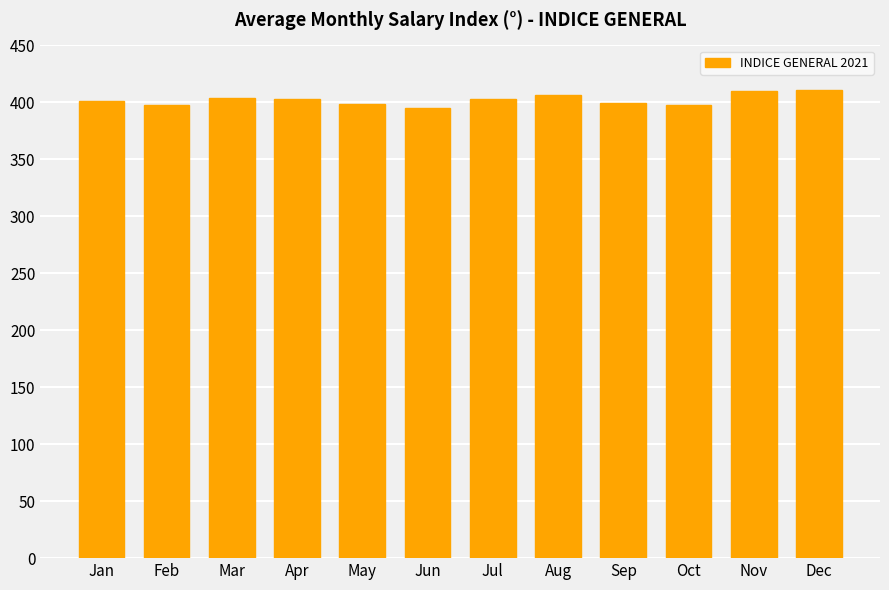

How many distinct data groups are displayed?

1